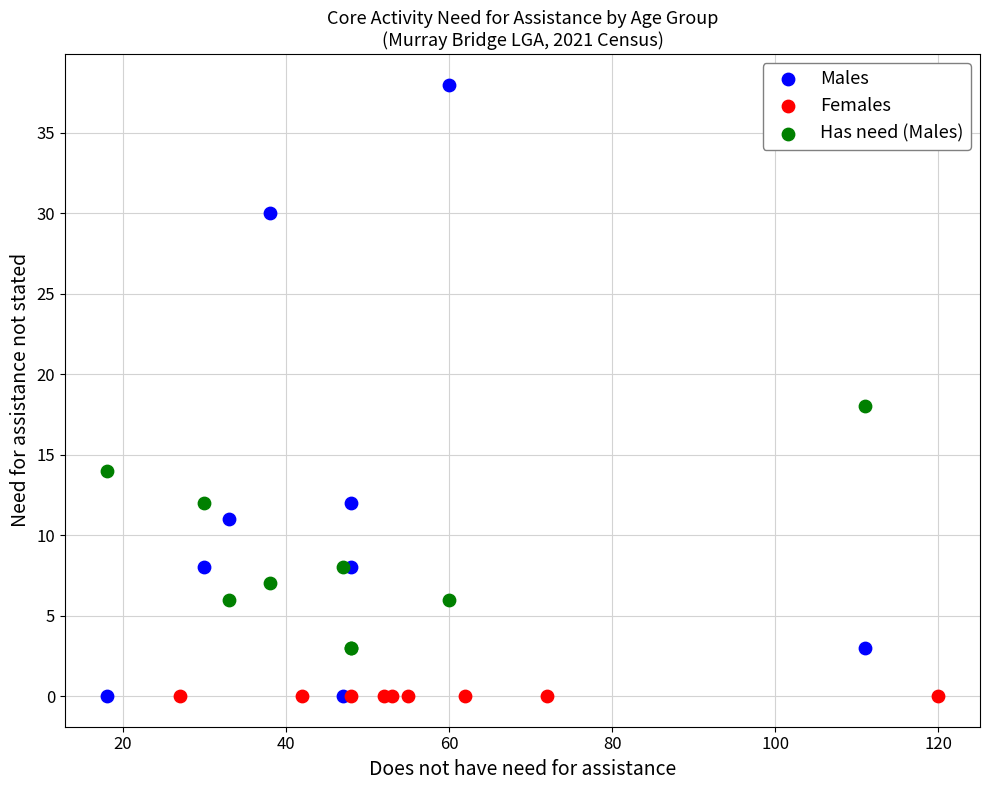

Which series contains the highest Y value?

Males